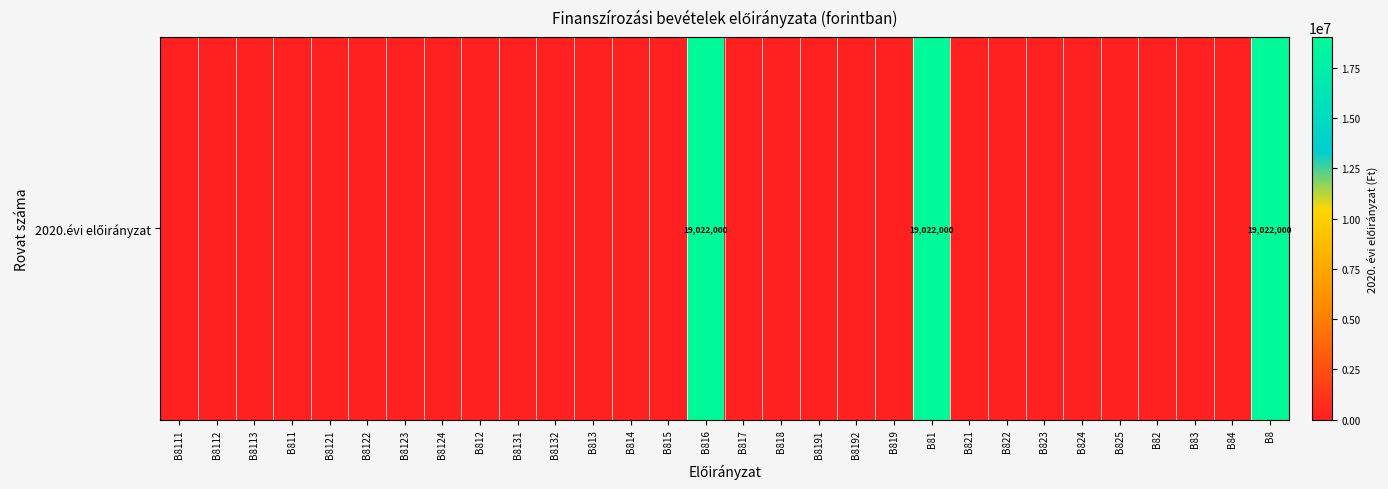

The value at B814 is 0. True or false?

True